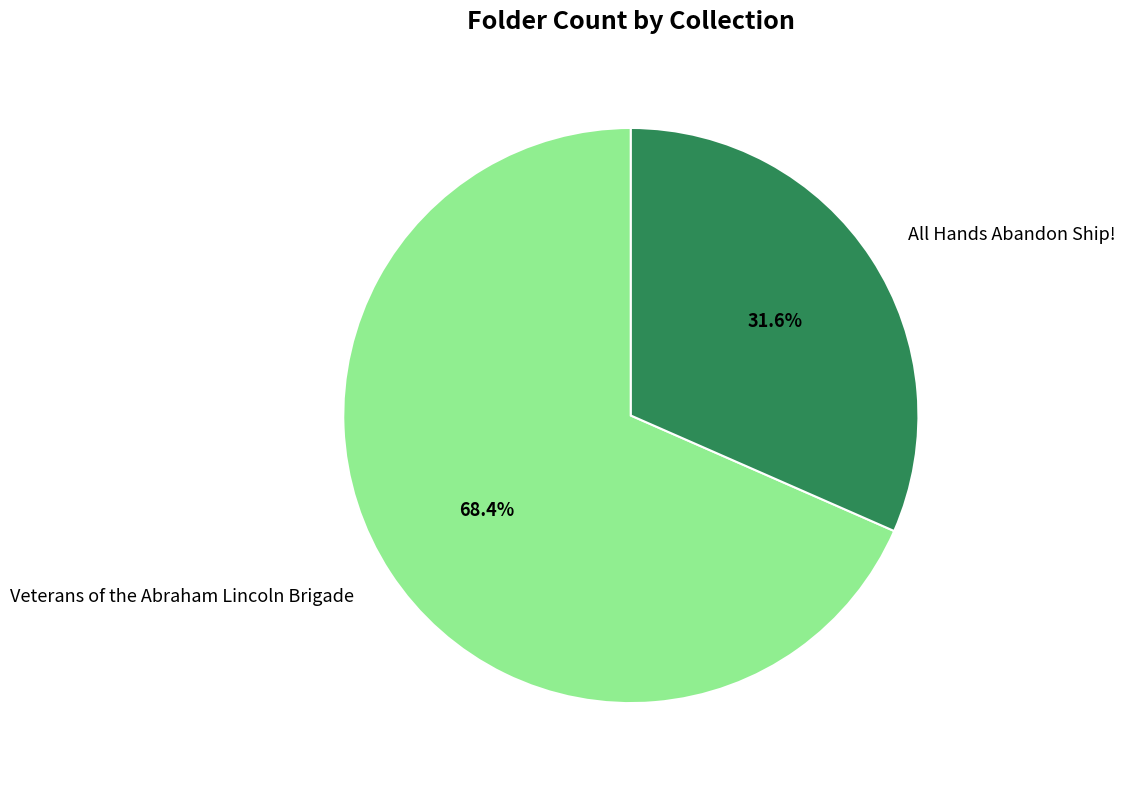

Does Veterans of the Abraham Lincoln Brigade account for over 50% of the chart?

Yes